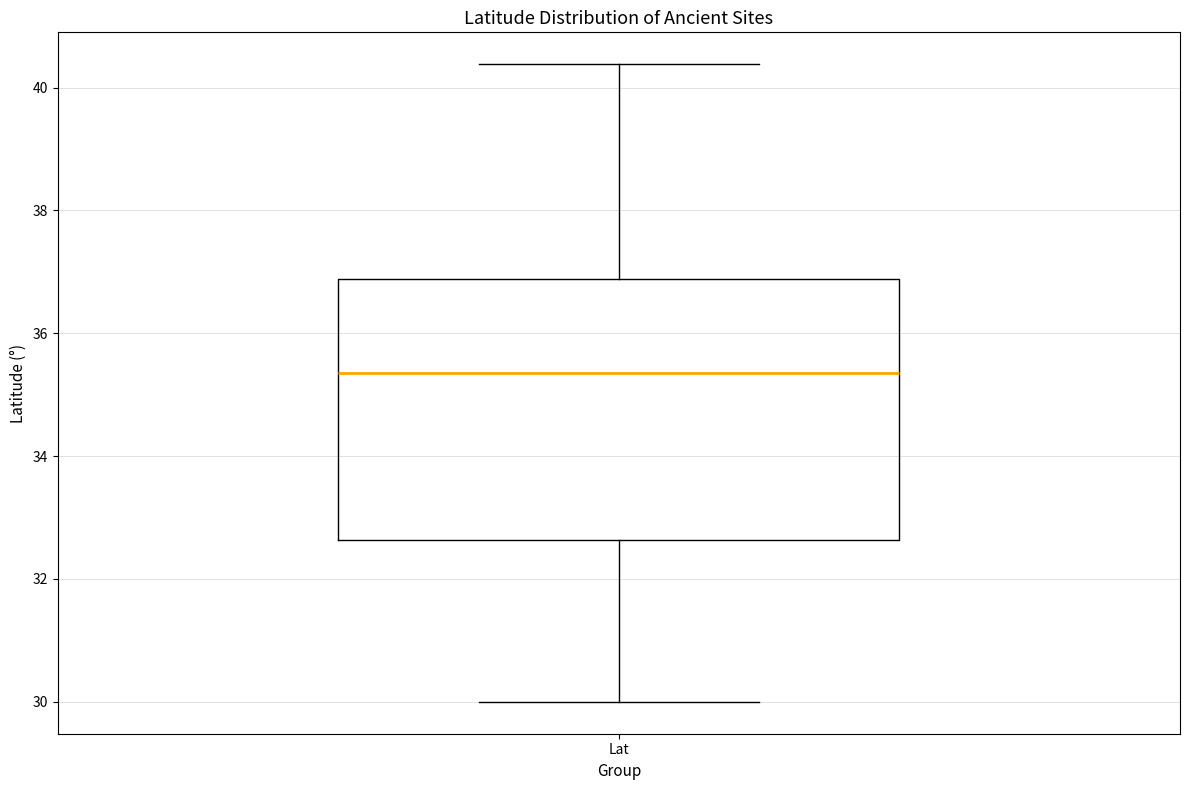

Transcribe this box plot: give where the median line is, the range the box spans, and where the two whiskers end, as read against the y-axis. The values are not printed on the chart, so give them approximately, as read against the axis.

median 35.4, box 32.6 to 36.8, whiskers 30.0 to 40.4